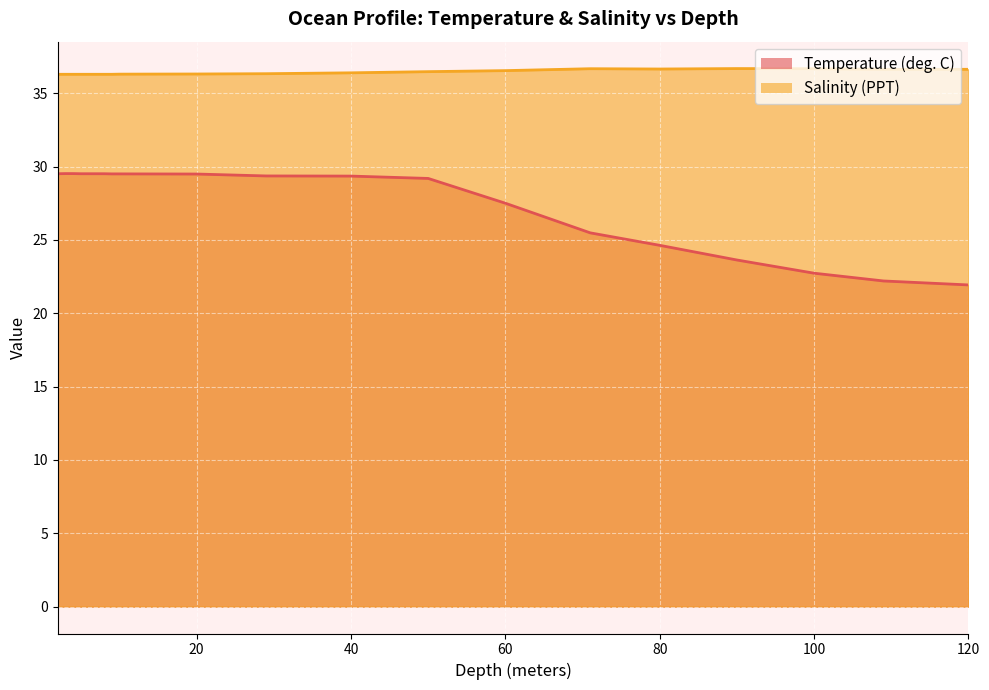

Reading left to right, list all the values displayed in this chart.

Temperature (deg. C): 2.0=29.5	3.0=29.5	4.0=29.5	5.0=29.5	6.0=29.5	7.0=29.5	8.0=29.5	9.0=29.5	10.0=29.5	20.0=29.5	29.0=29.4	40.0=29.4	50.0=29.2	60.0=27.5	71.0=25.5	80.0=24.6	90.0=23.6	100.0=22.7	109.0=22.2	120.0=21.9
Salinity (PPT): 2.0=36.3	3.0=36.3	4.0=36.3	5.0=36.3	6.0=36.3	7.0=36.3	8.0=36.3	9.0=36.3	10.0=36.3	20.0=36.3	29.0=36.3	40.0=36.4	50.0=36.5	60.0=36.5	71.0=36.7	80.0=36.6	90.0=36.7	100.0=36.7	109.0=36.6	120.0=36.6